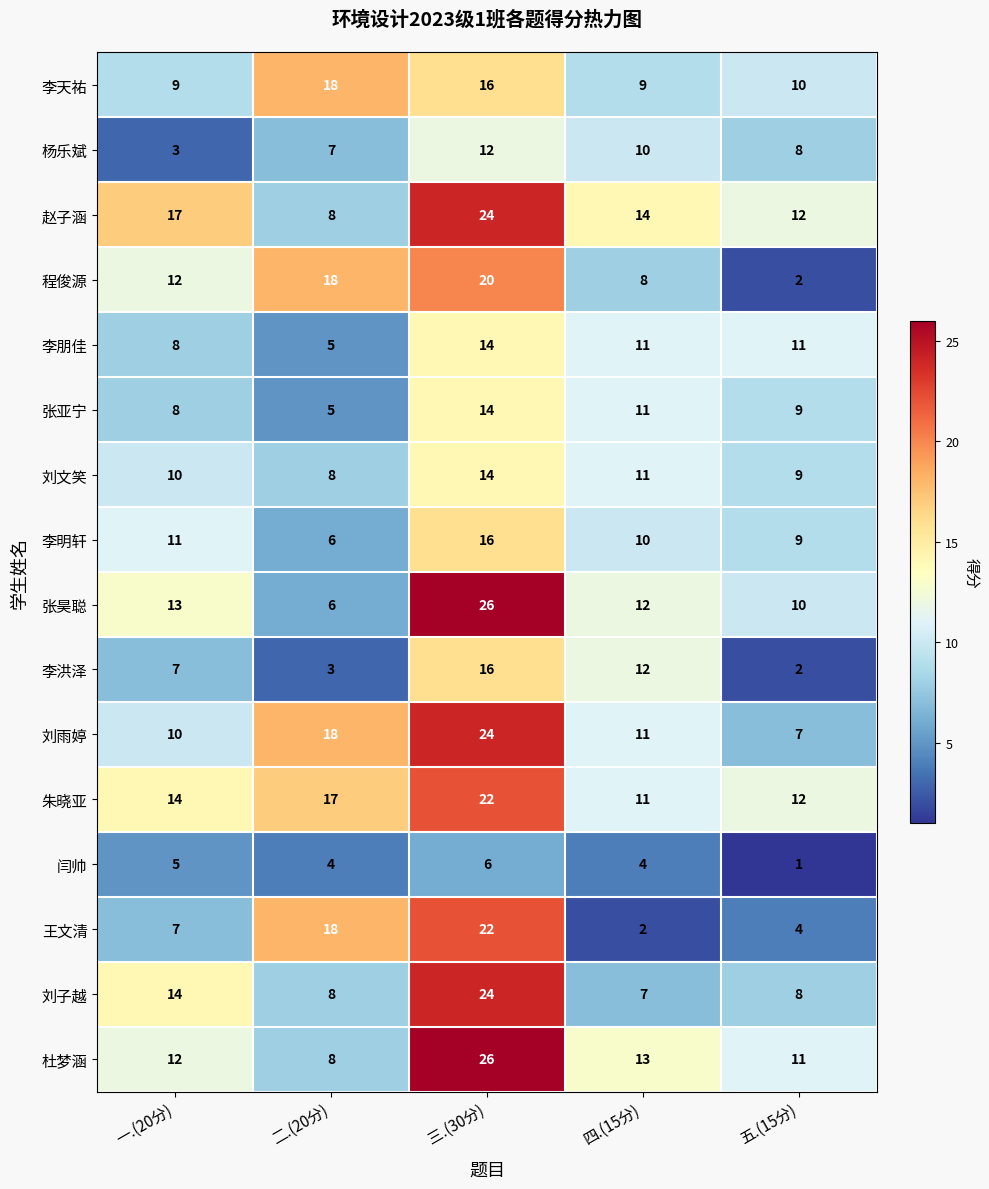

Between 二.(20分) and 五.(15分), which series saw the biggest shift?

程俊源